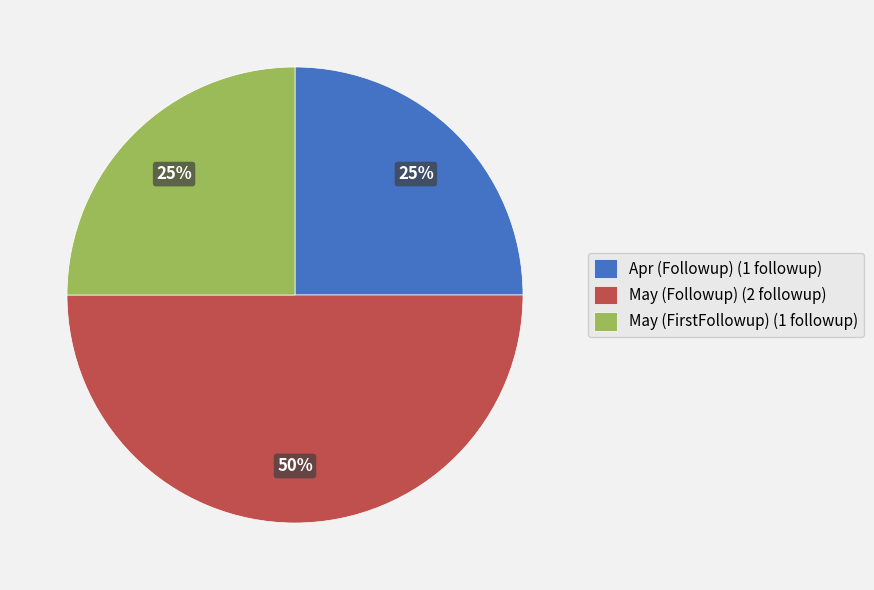

Which slice is the largest?

May (Followup) (2 followup)